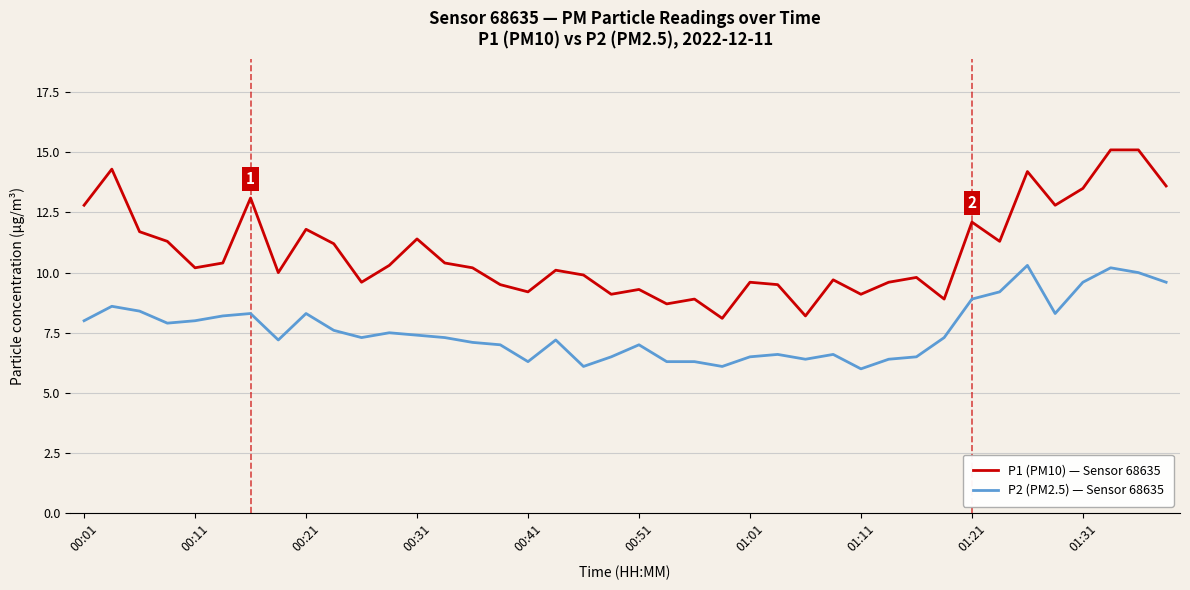

True or false: P2 (PM2.5) — Sensor 68635 has more than 1 interior local peaks.

True